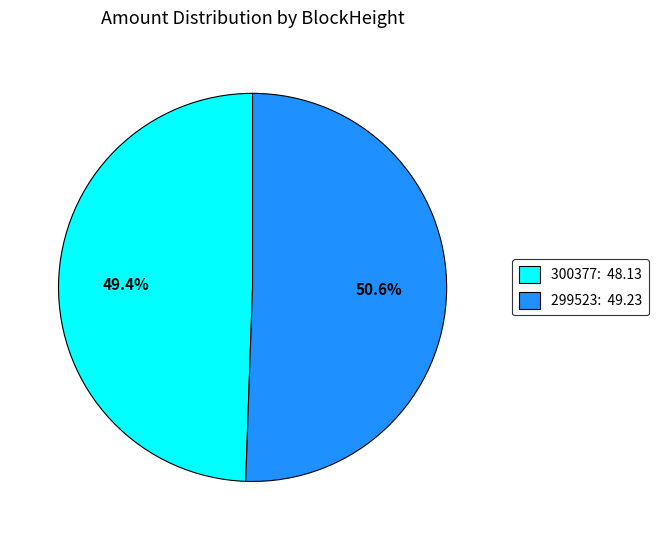

How many segments does this pie chart have?

2